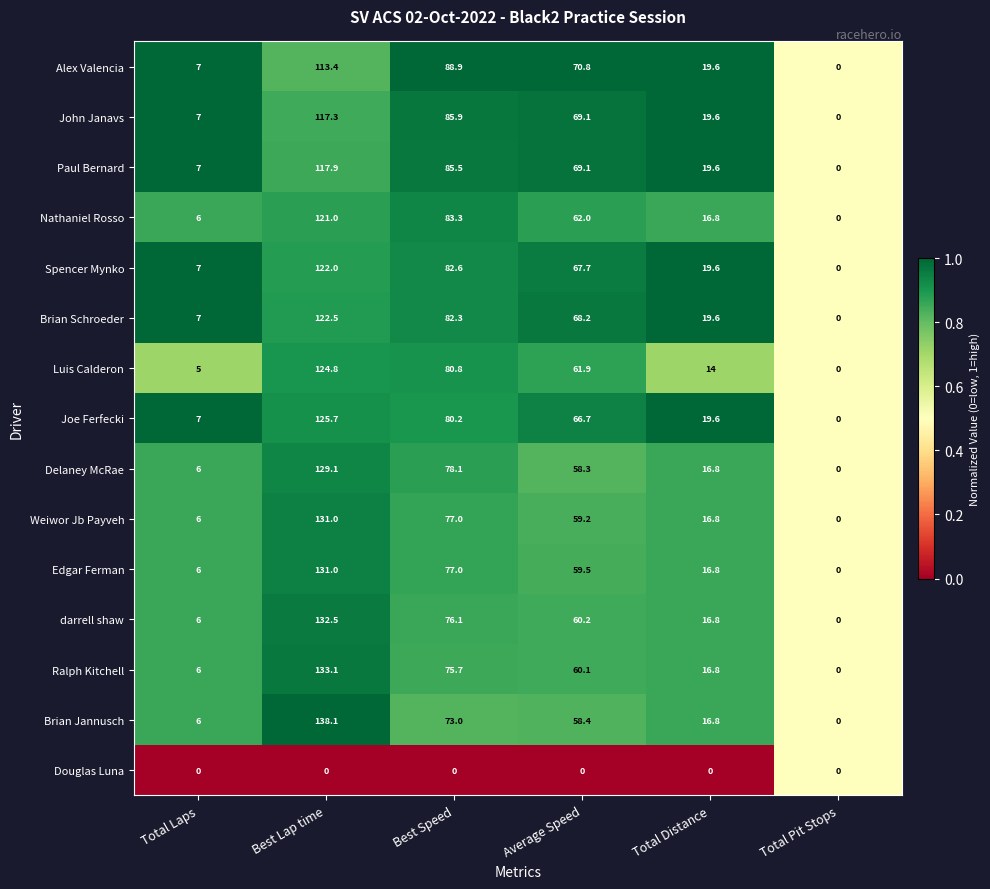

The Alex Valencia series shows 37.9 at Best Speed. True or false?

False